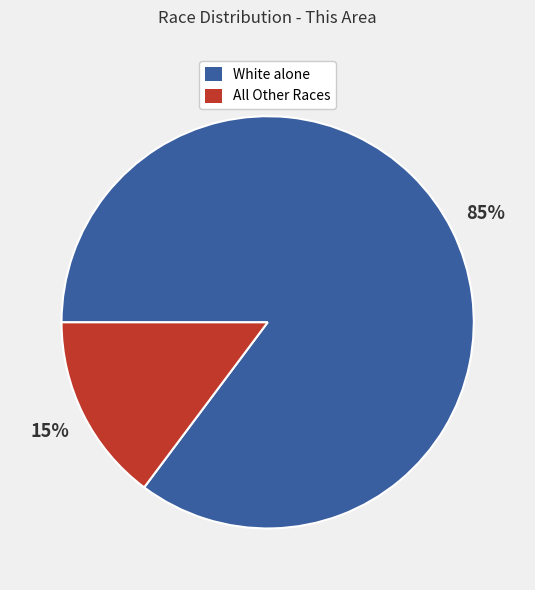

To the nearest percent, what is the difference between the largest and smallest slice percentages?

70%